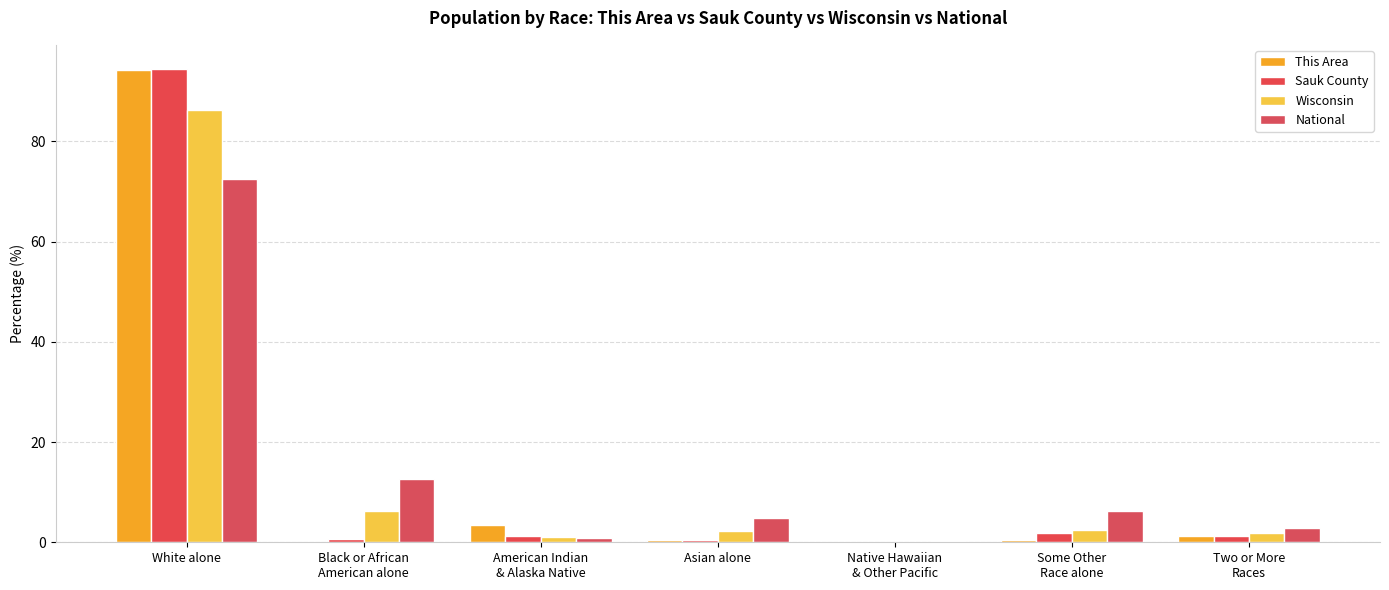

Does the chart contain stacked bars?

No